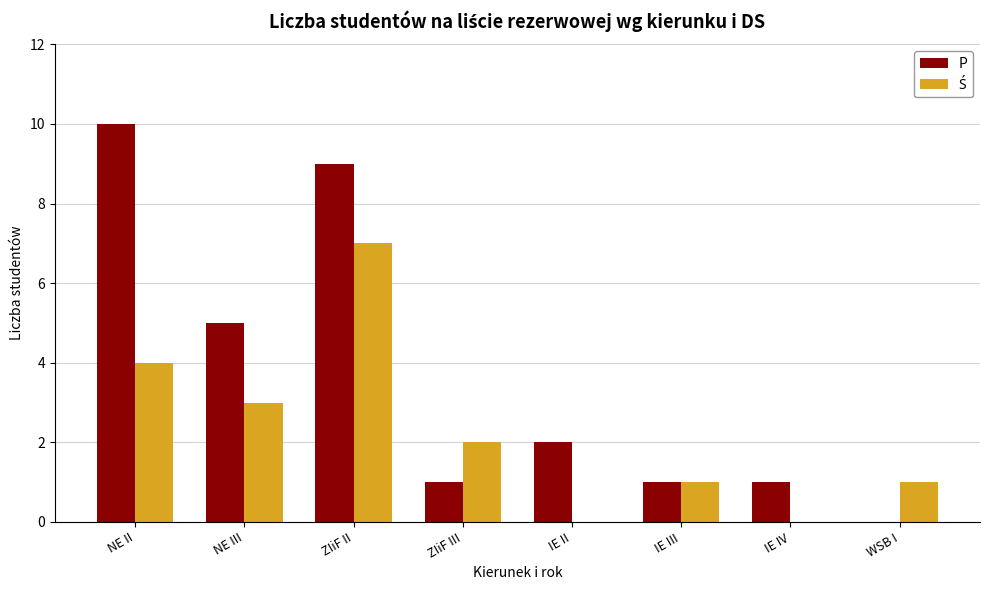

Between NE II and IE IV, which series saw the biggest shift?

P